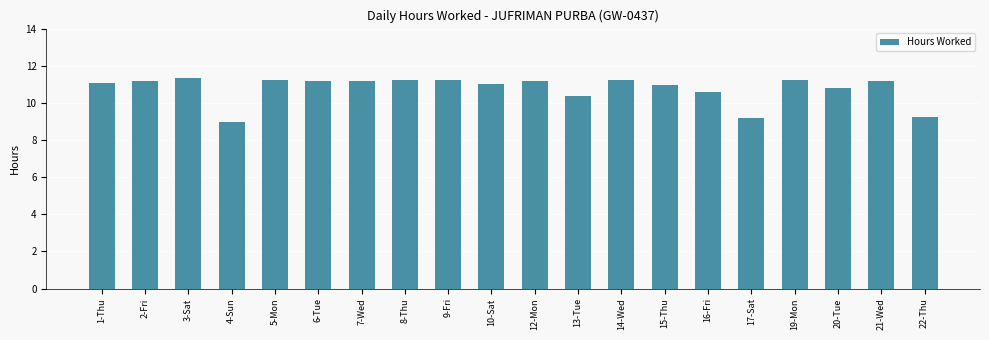

Where is the data nearest to the value 10?

13-Tue